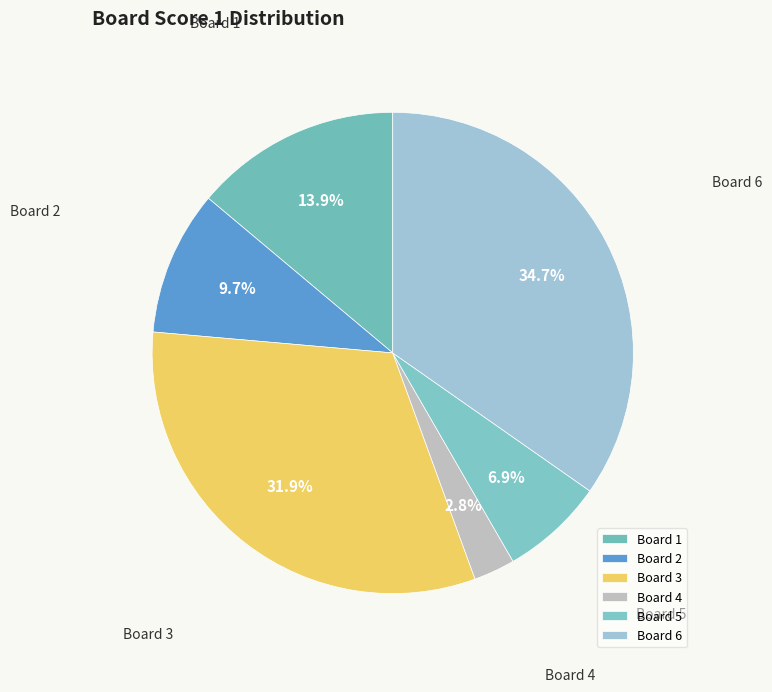

What portion of the pie excludes Board 4?

97.2%